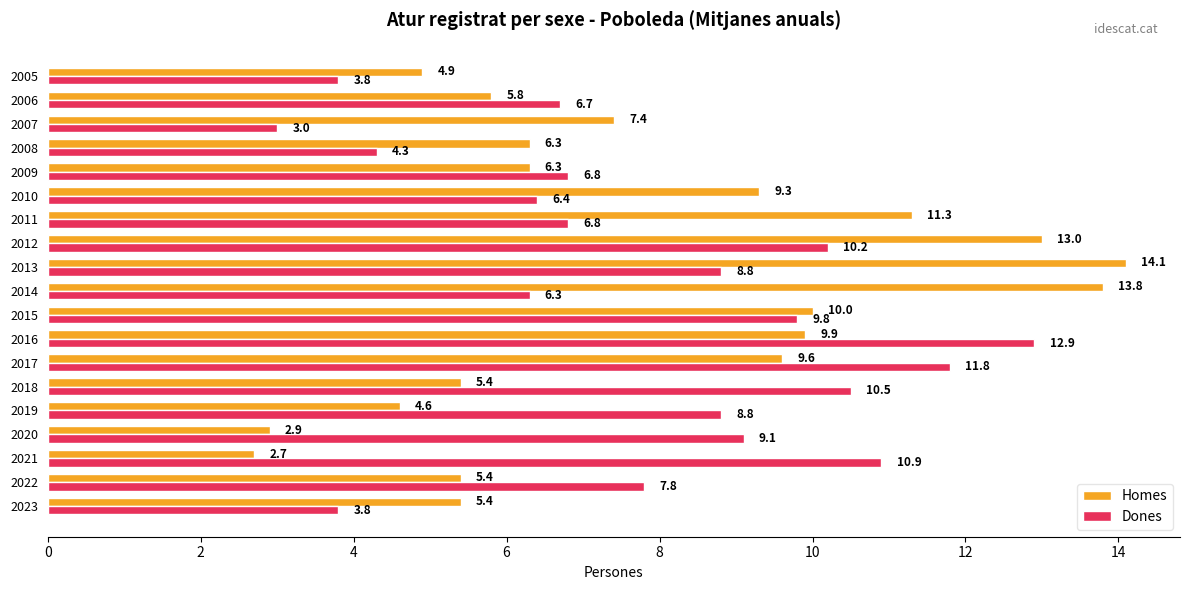

What is the lowest value of the Dones series?

3.0